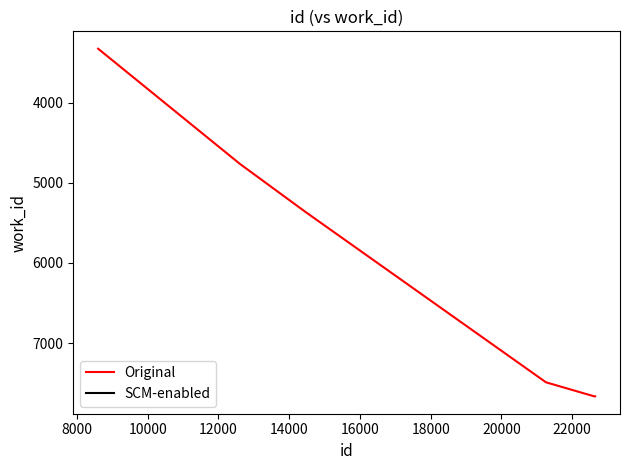

What is the difference between the maximum and minimum values?

4336